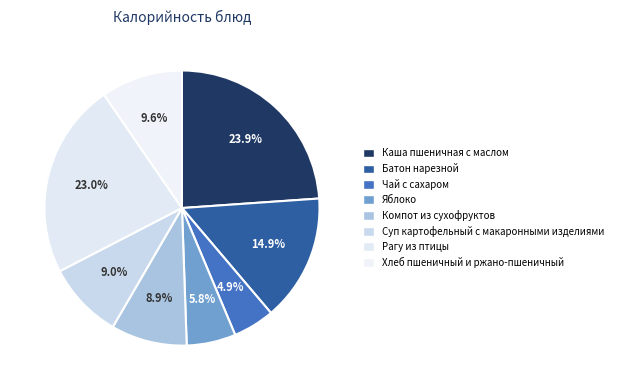

Does Яблоко represent more than half of the total?

No